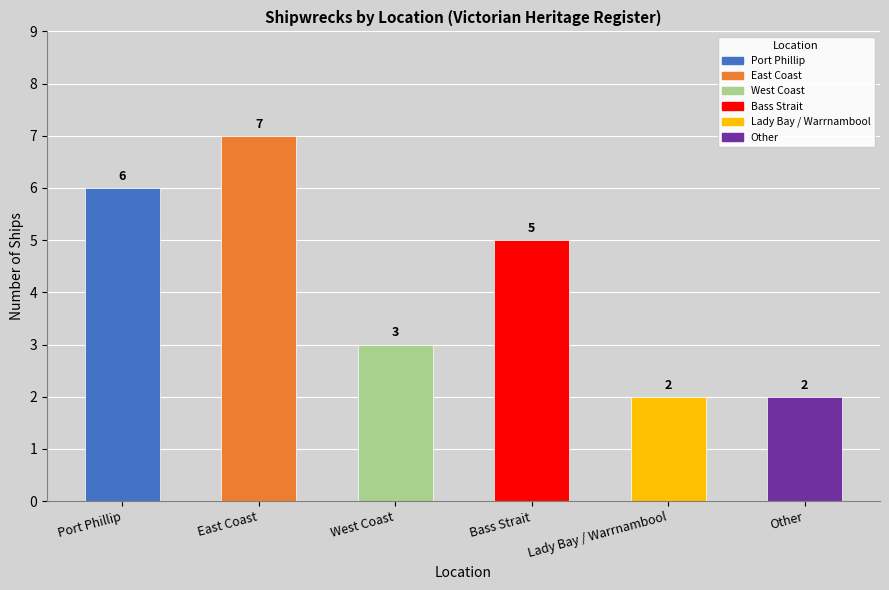

What is the maximum value shown in the chart?

7